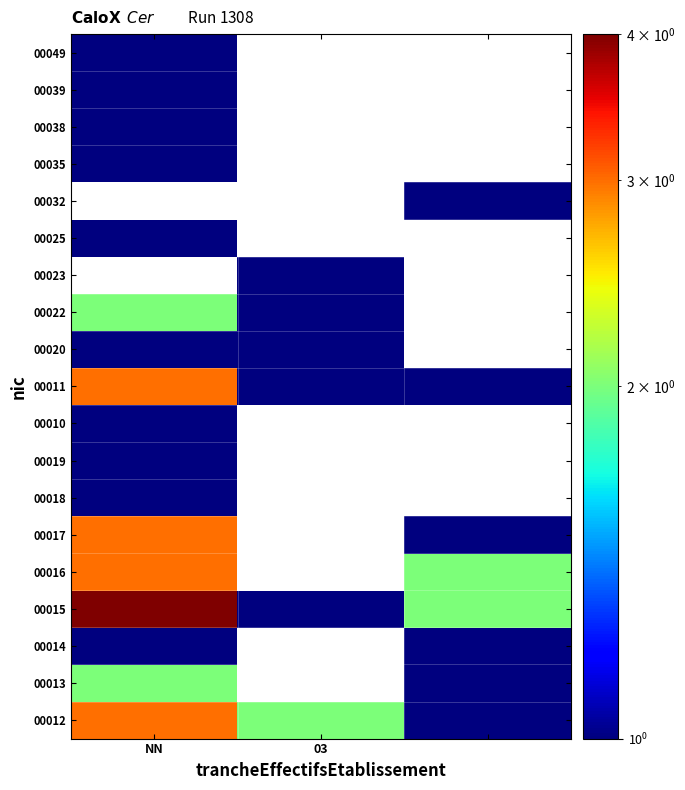

Which category has the lowest value in the 00018 series?

NN